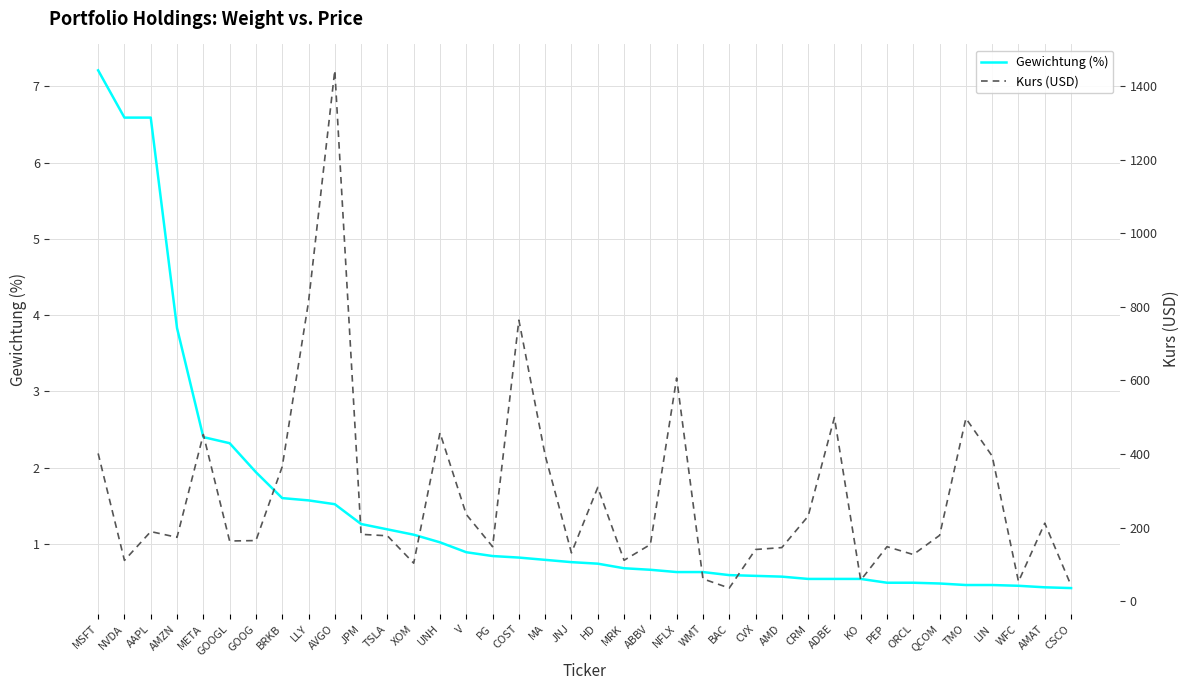

At which category does the chart reach its peak across all series?

AVGO